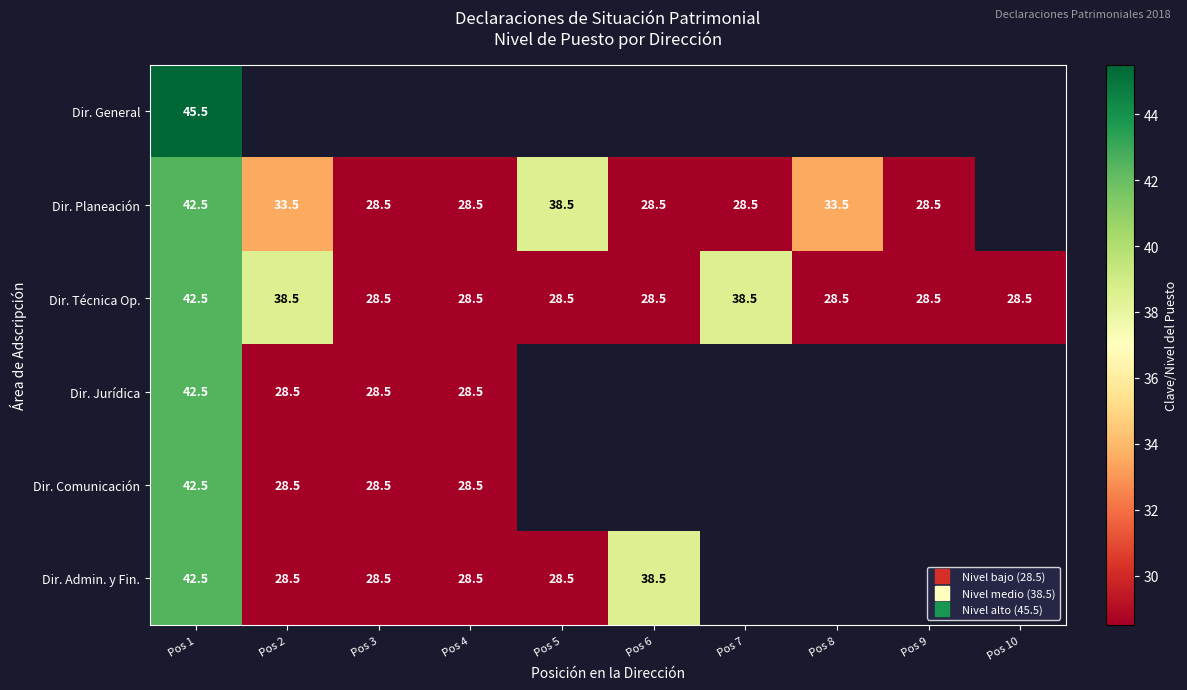

What is the sum of all Dir. Técnica Op. values?

319.0